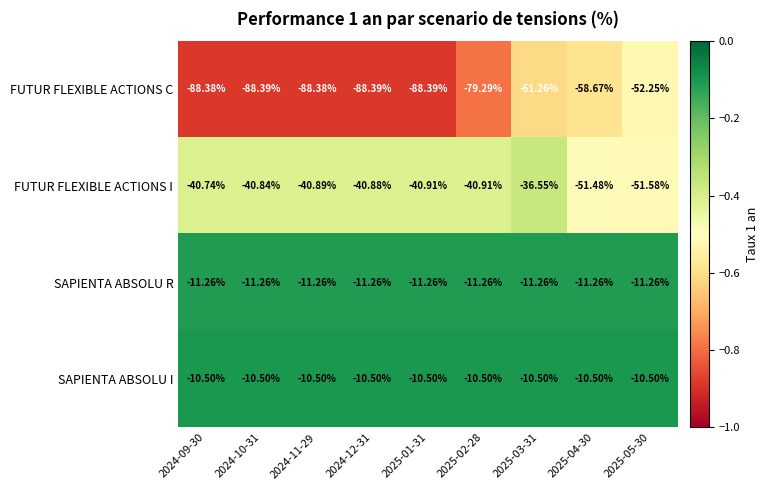

Between 2025-01-31 and 2025-04-30, which series saw the biggest shift?

FUTUR FLEXIBLE ACTIONS C